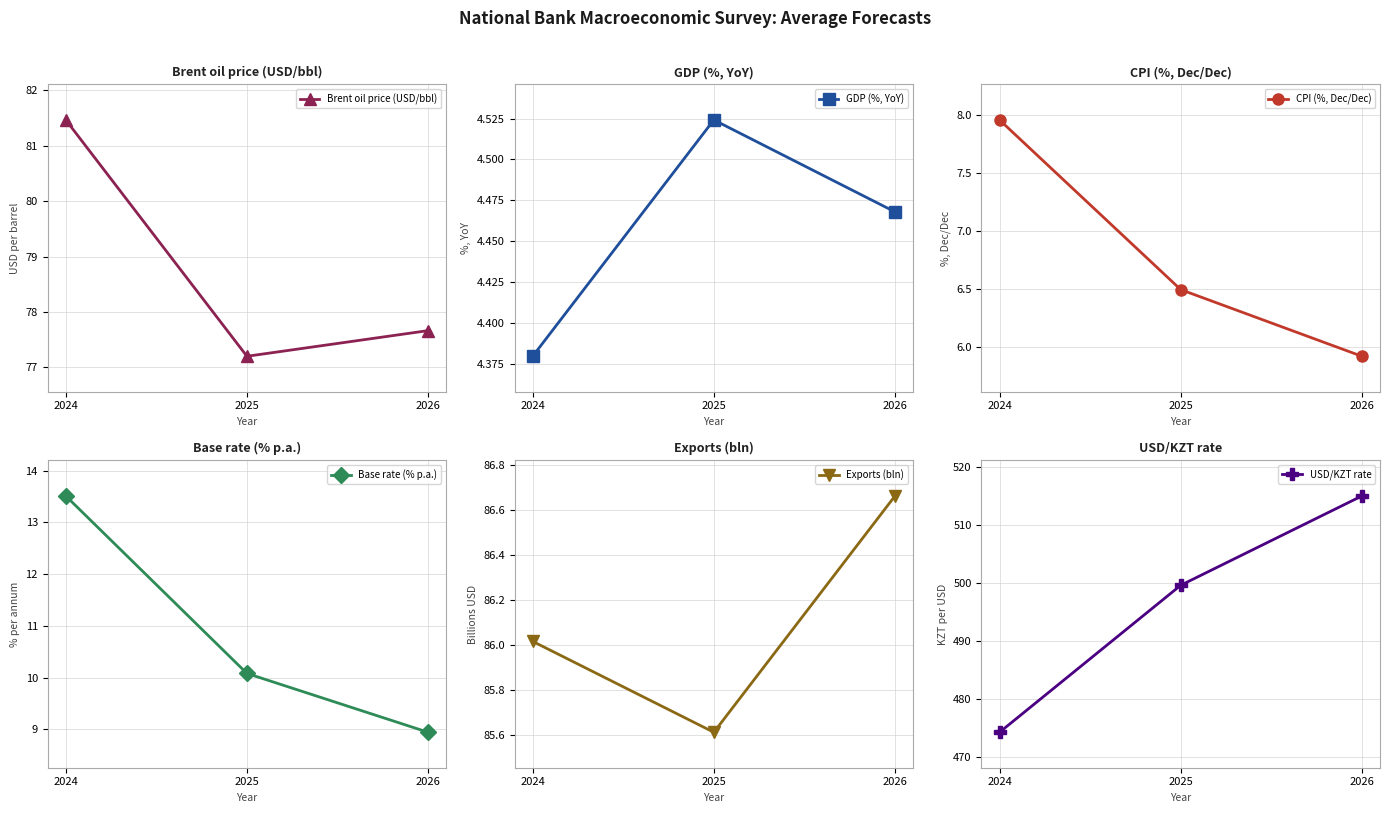

Which has a higher value, 2024 or 2026?

2024